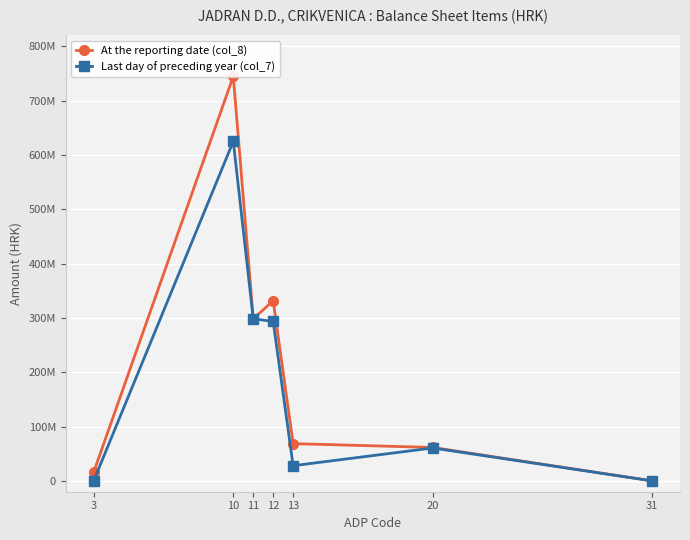

Rank the series by their maximum value, from lowest to highest.

Last day of preceding year (col_7), At the reporting date (col_8)